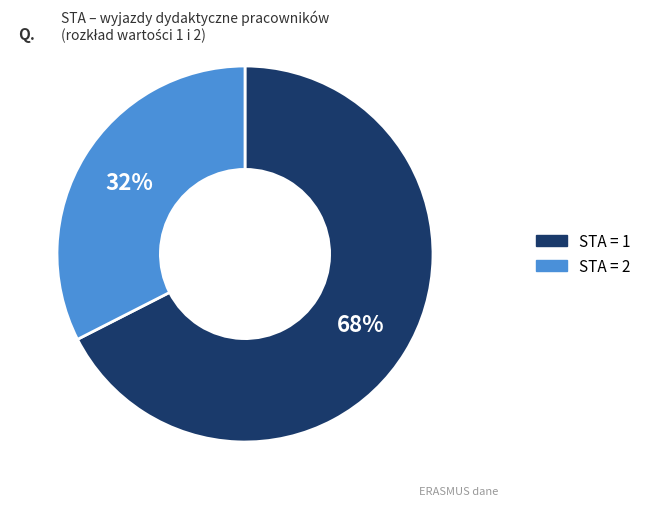

Is there a majority slice in this chart?

Yes